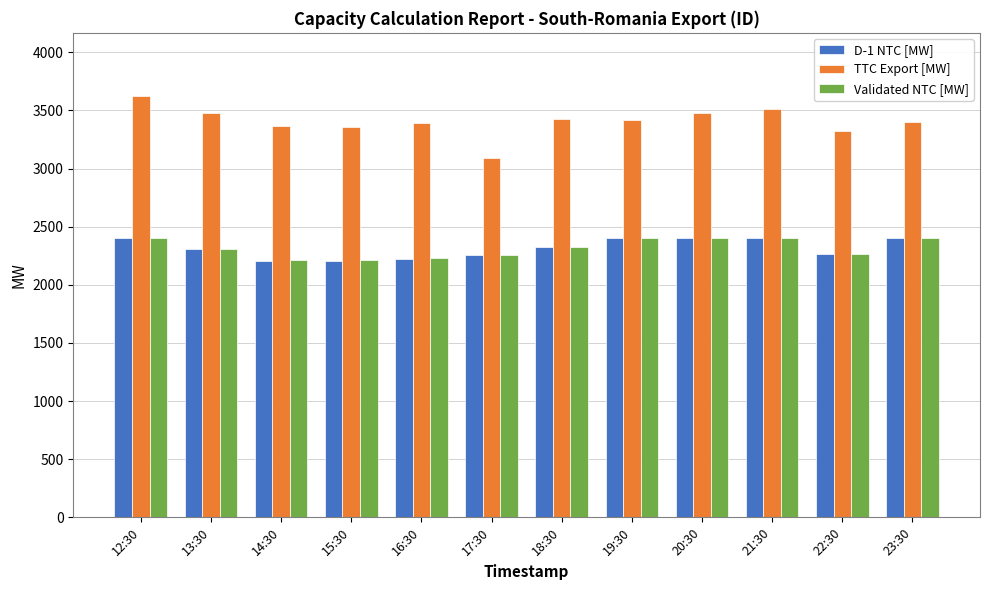

Count the number of categories in the chart.

12